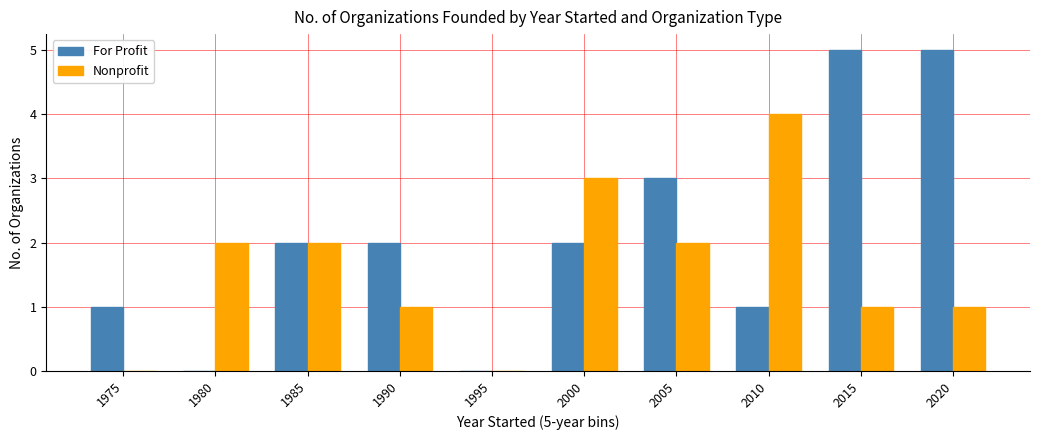

What is the sum of all Nonprofit values?

16